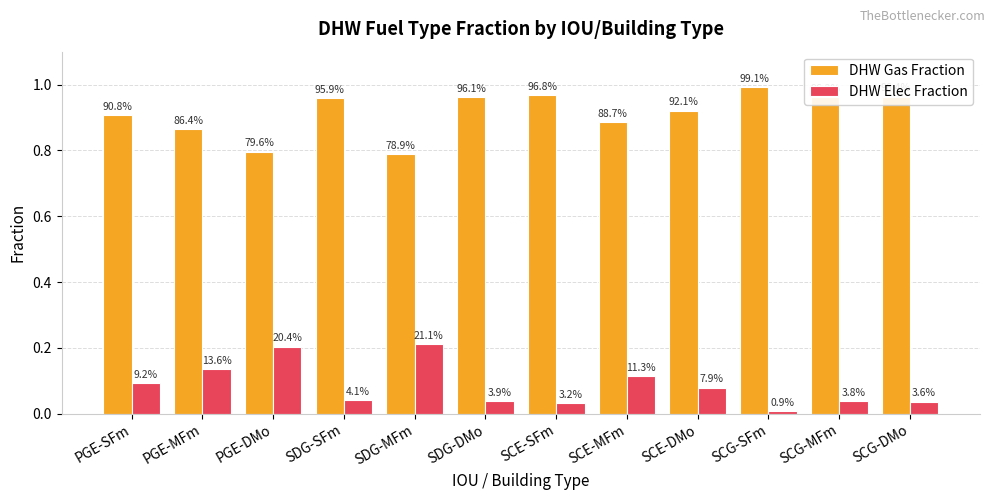

List the labels in order of DHW Elec Fraction value, largest first.

SDG-MFm, PGE-DMo, PGE-MFm, SCE-MFm, PGE-SFm, SCE-DMo, SDG-SFm, SDG-DMo, SCG-MFm, SCG-DMo, SCE-SFm, SCG-SFm